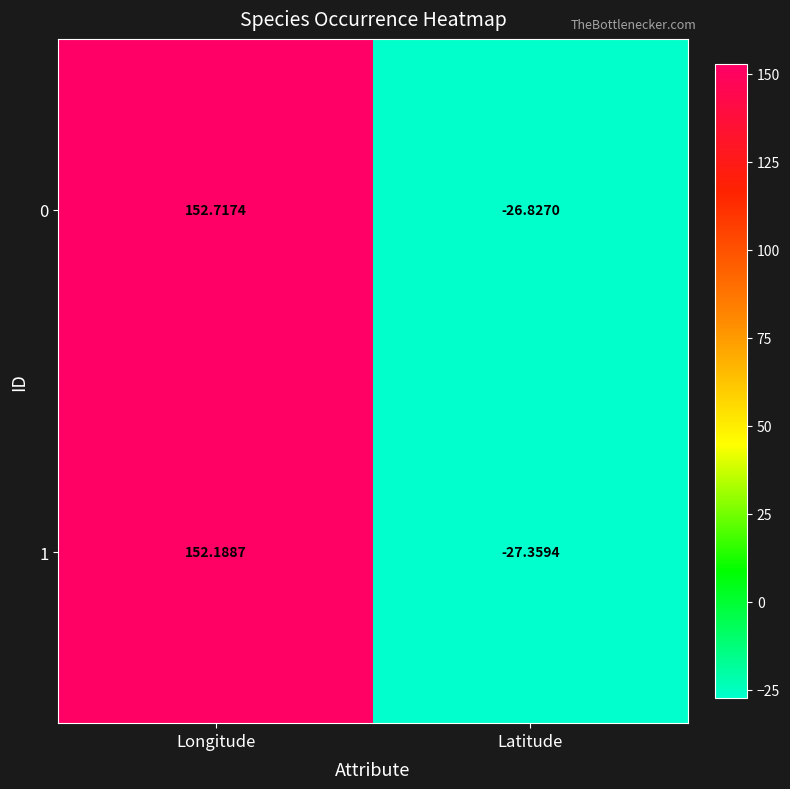

At which category is the sum across all series the highest?

Longitude